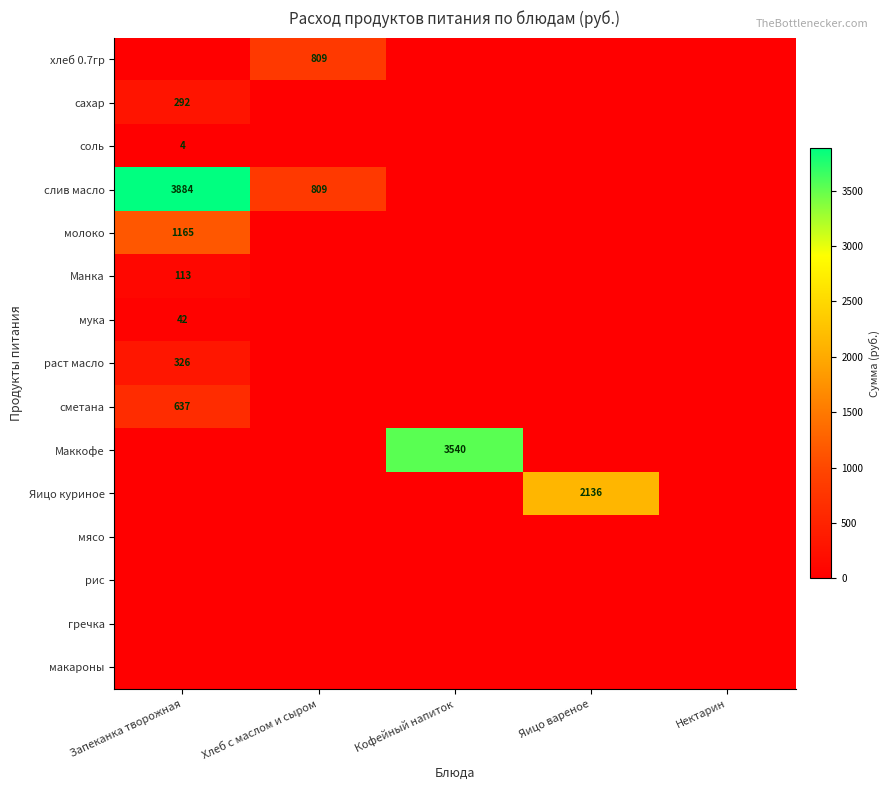

Is the value of Яицо куриное at Яицо вареное greater than the value of соль at Запеканка творожная?

Yes